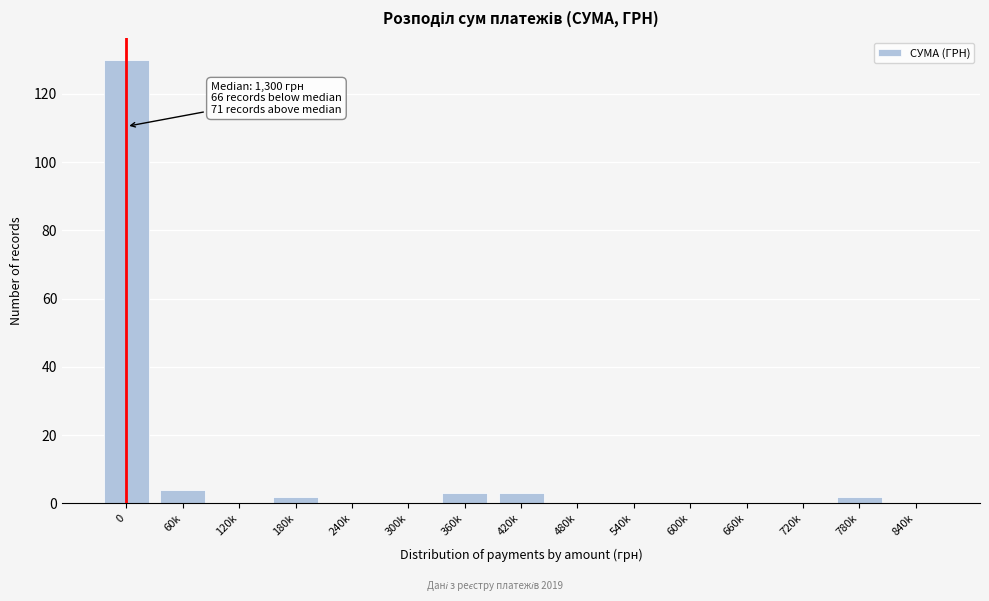

Reading left to right, what are all the values shown in this chart?

0=130	60k=4	120k=0	180k=2	240k=0	300k=0	360k=3	420k=3	480k=0	540k=0	600k=0	660k=0	720k=0	780k=2	840k=0